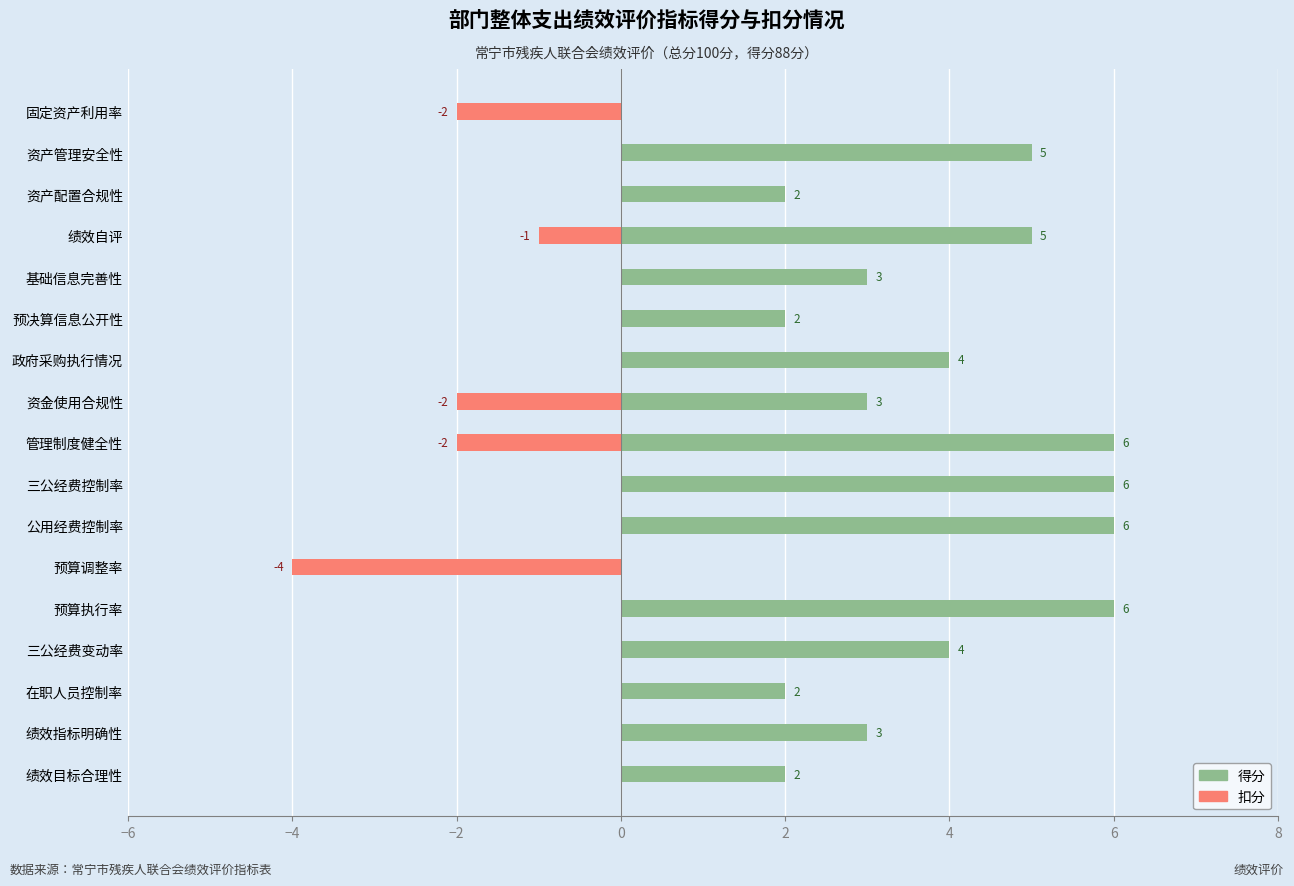

How many values in 扣分 are below zero?

5